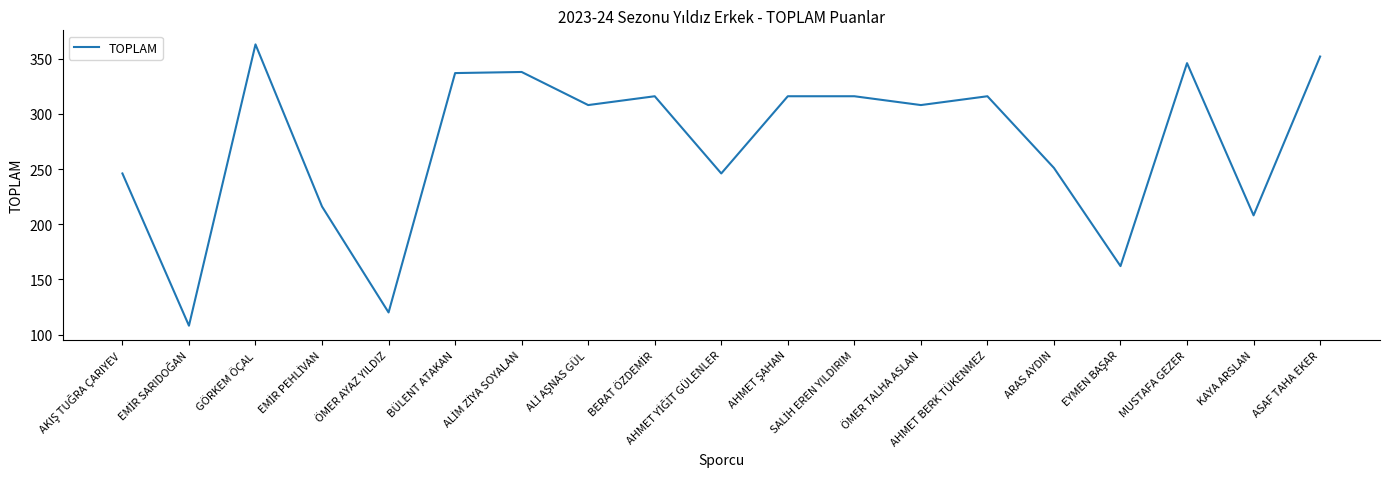

What is the difference between the maximum and minimum values?

255